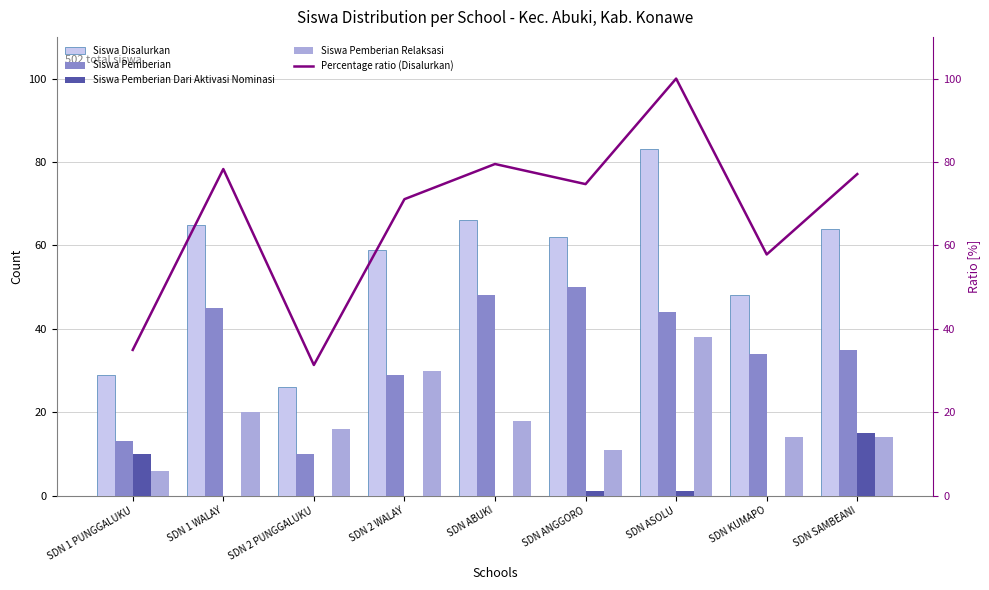

Are the bars horizontal?

No